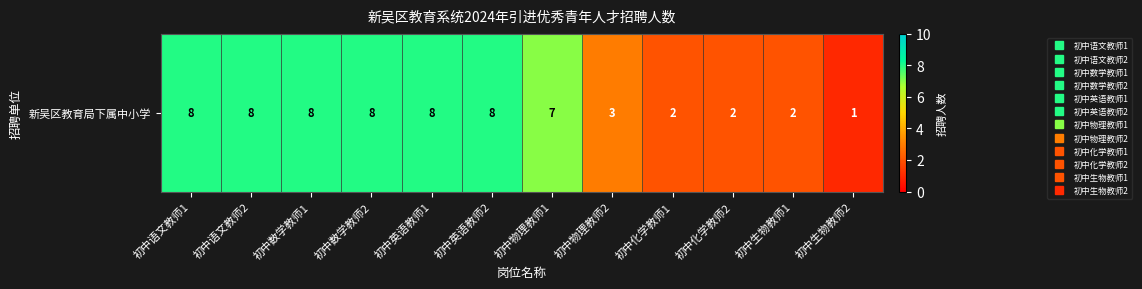

Count the number of data series in this chart.

1